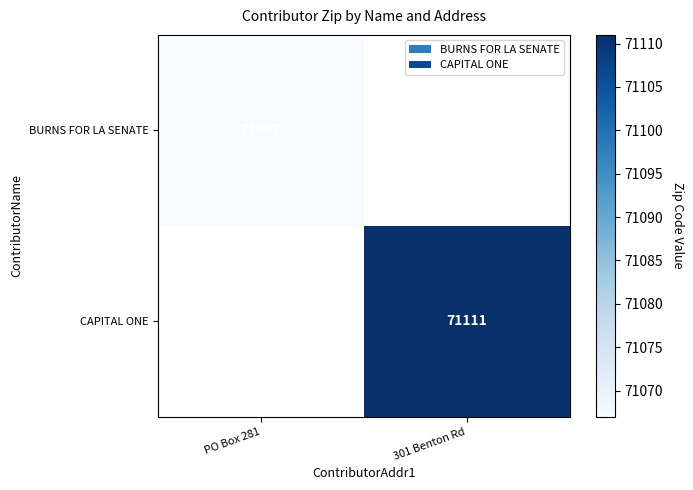

At which category does the chart reach its minimum across all series?

PO Box 281